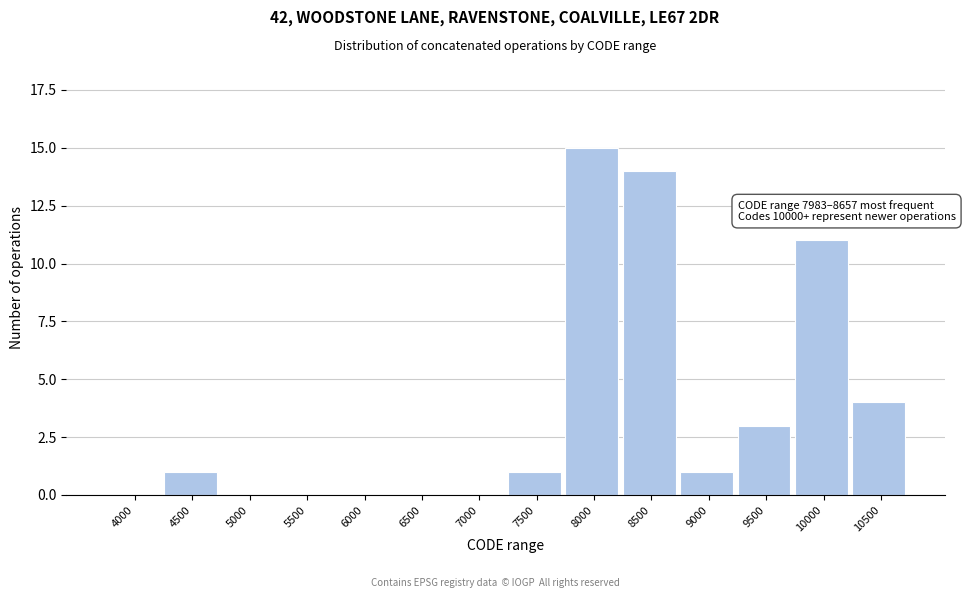

Reading left to right, what are all the values shown in this chart?

4000=0	4500=1	5000=0	5500=0	6000=0	6500=0	7000=0	7500=1	8000=15	8500=14	9000=1	9500=3	10000=11	10500=4